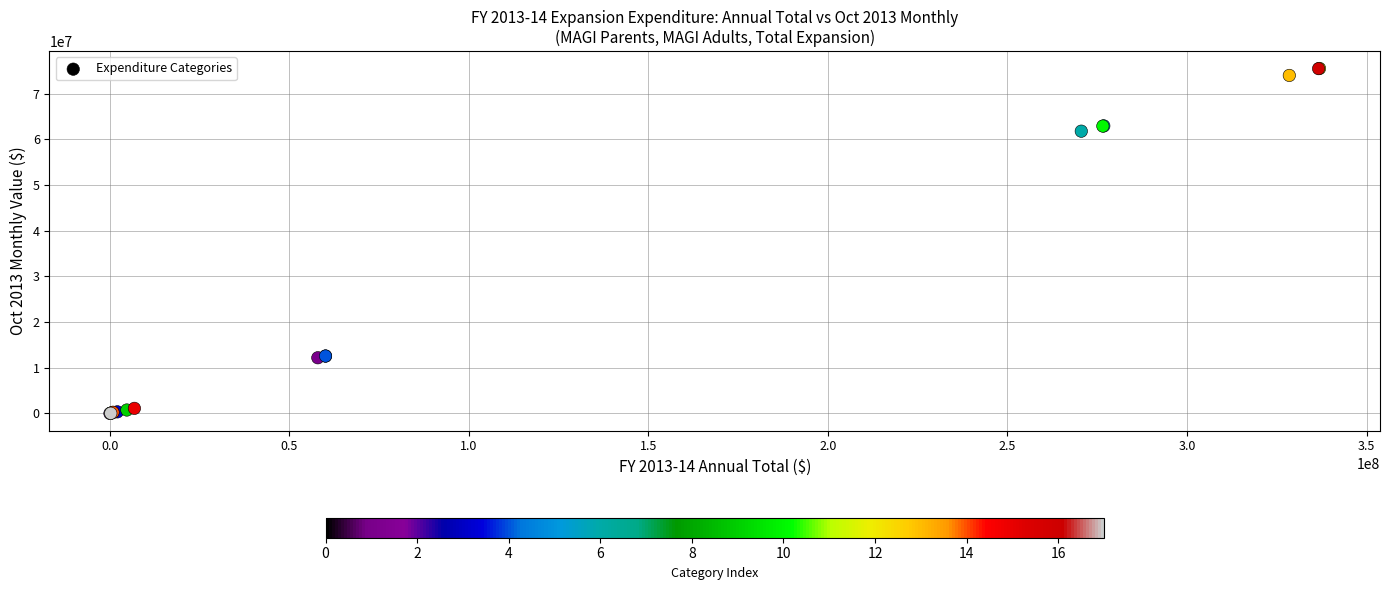

What Y value in the scatter plot is closest to 37775878?

61804746.1